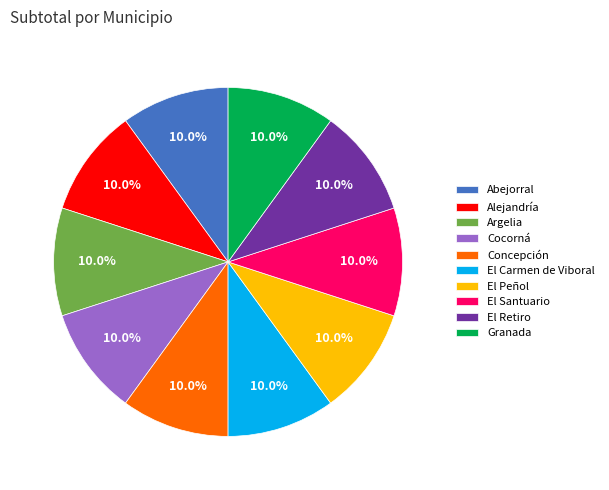

What percentage is the Granada slice, to the nearest percent?

10%